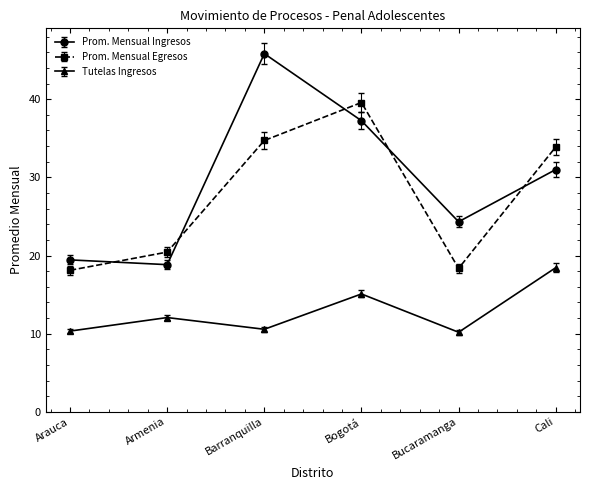

What is the approximate value of Prom. Mensual Ingresos at Bucaramanga?

24.3